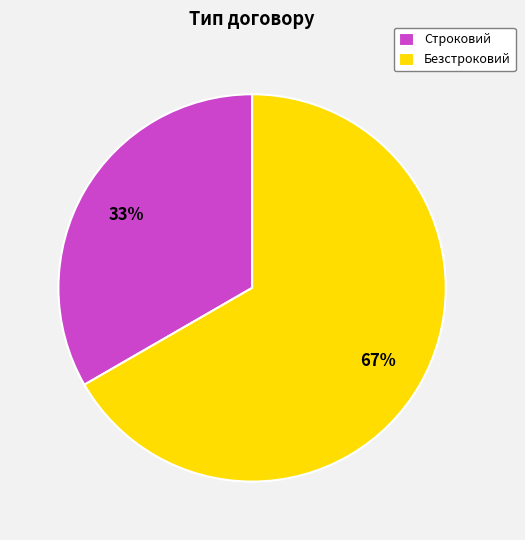

To the nearest percent, what is the combined percentage of Строковий and Безстроковий?

100%